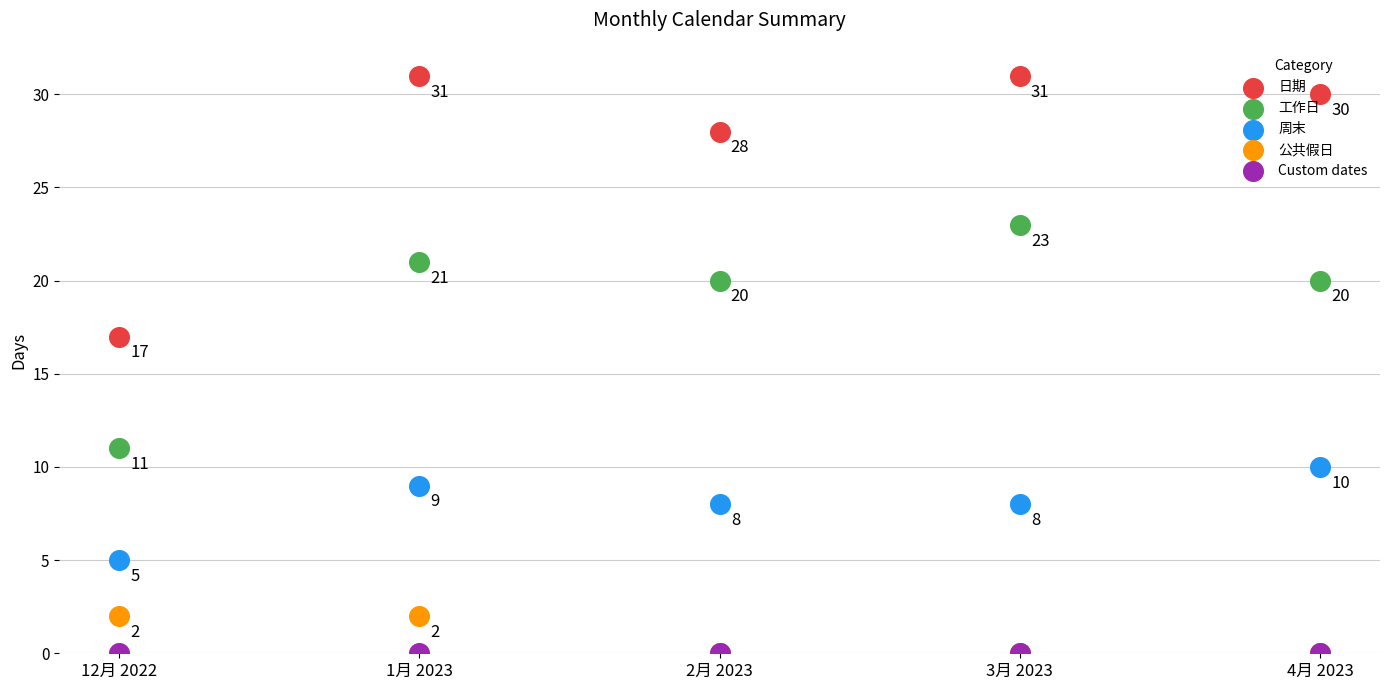

At which category is the sum across all series the highest?

1月 2023